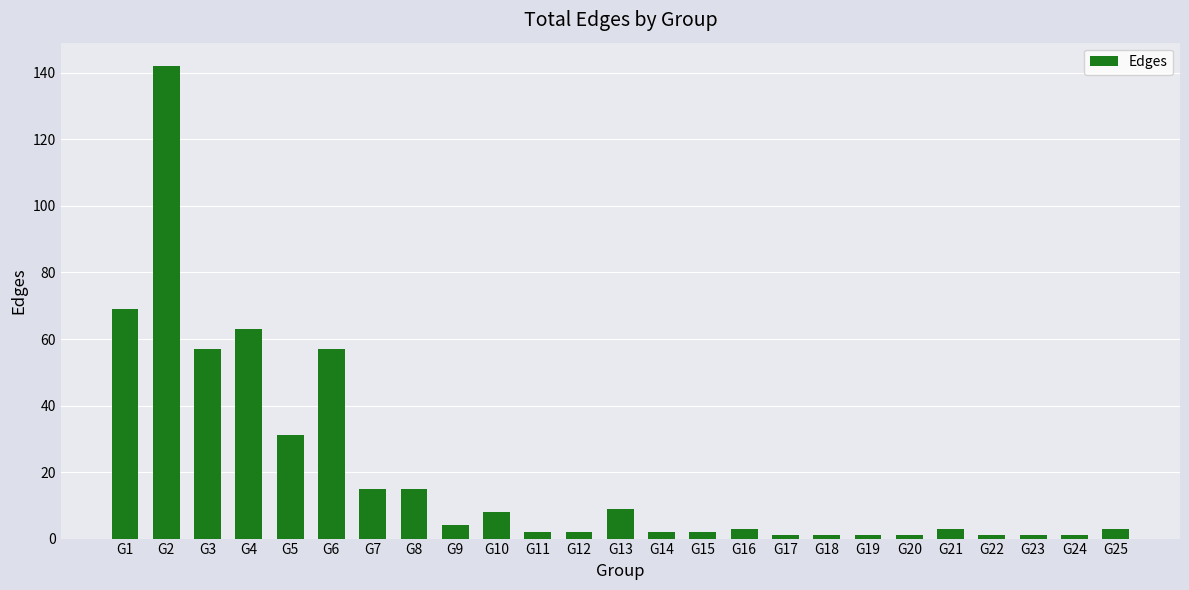

What is the sum of all values?

494